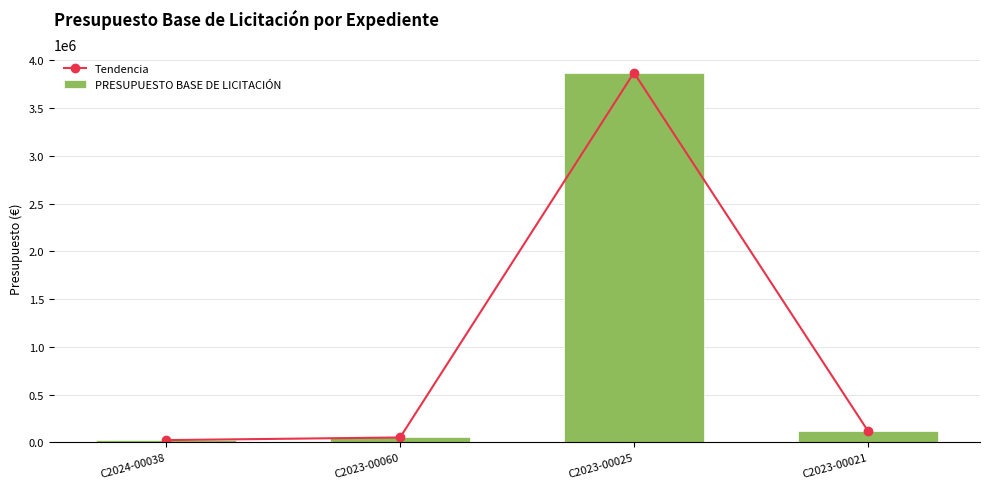

What is the label of the 3rd bar from the left?

C2023-00025